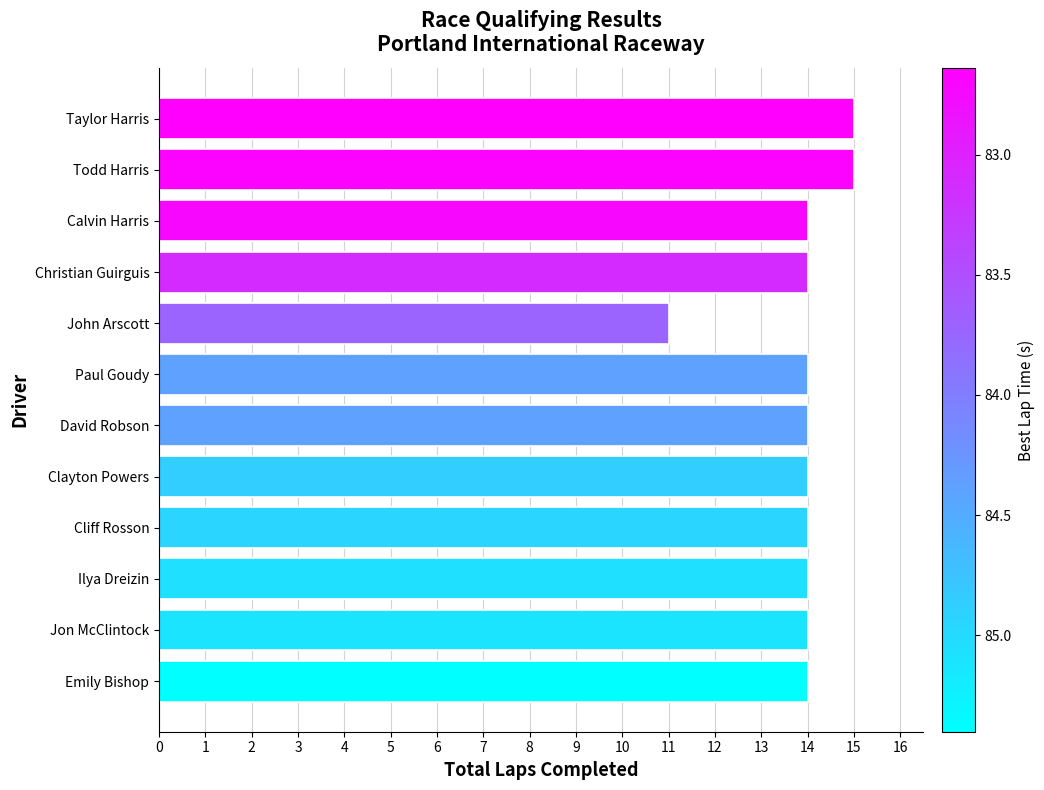

What is the sum of the values at Ilya Dreizin and Emily Bishop?

28